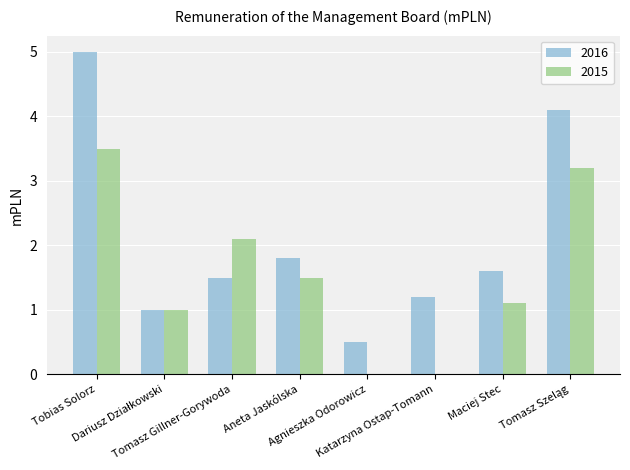

What are all the series names shown in the legend?

2016, 2015